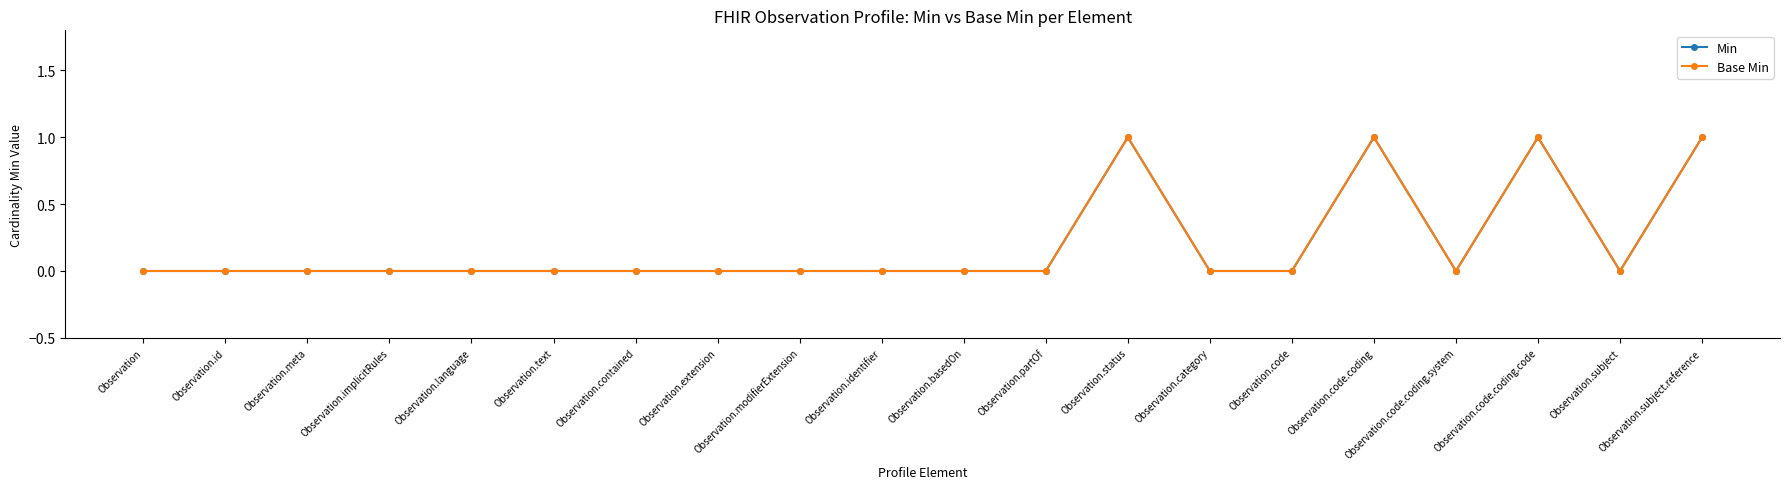

True or false: Base Min and Min intersect in this chart.

False